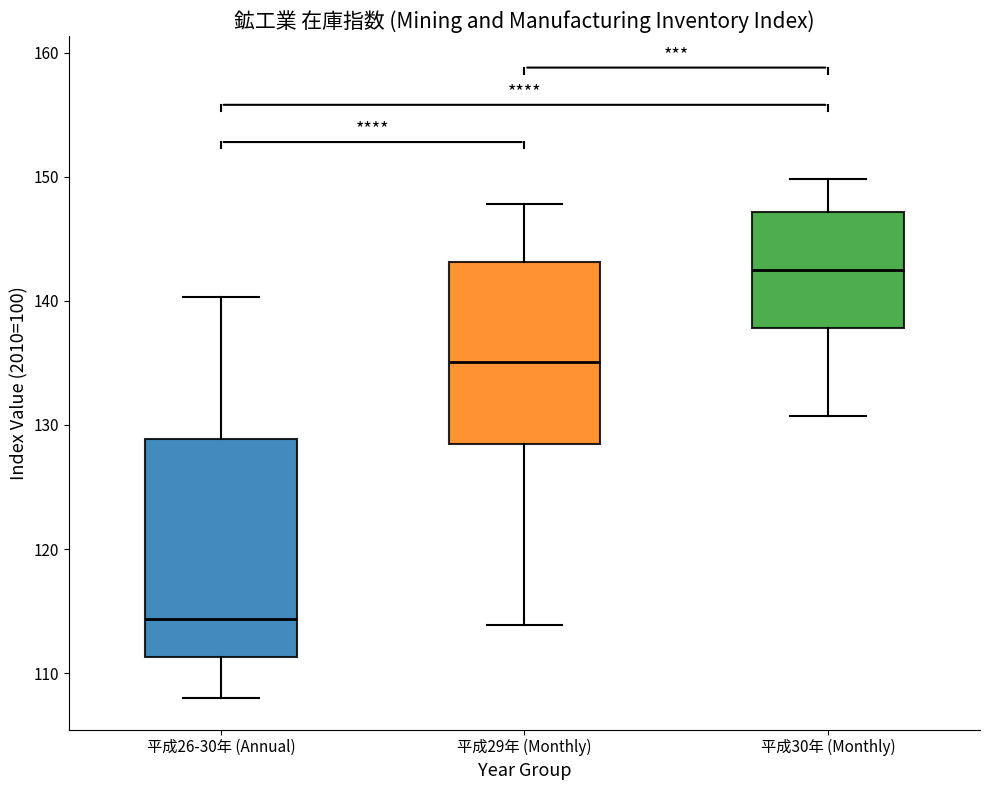

Where is the upper edge of the box for 平成26-30年 (Annual) on the y-axis? The values are not printed on the chart, so give them approximately, as read against the axis.

129